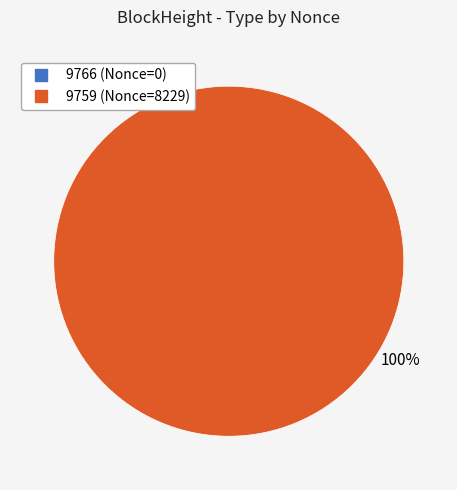

How many segments does this pie chart have?

2